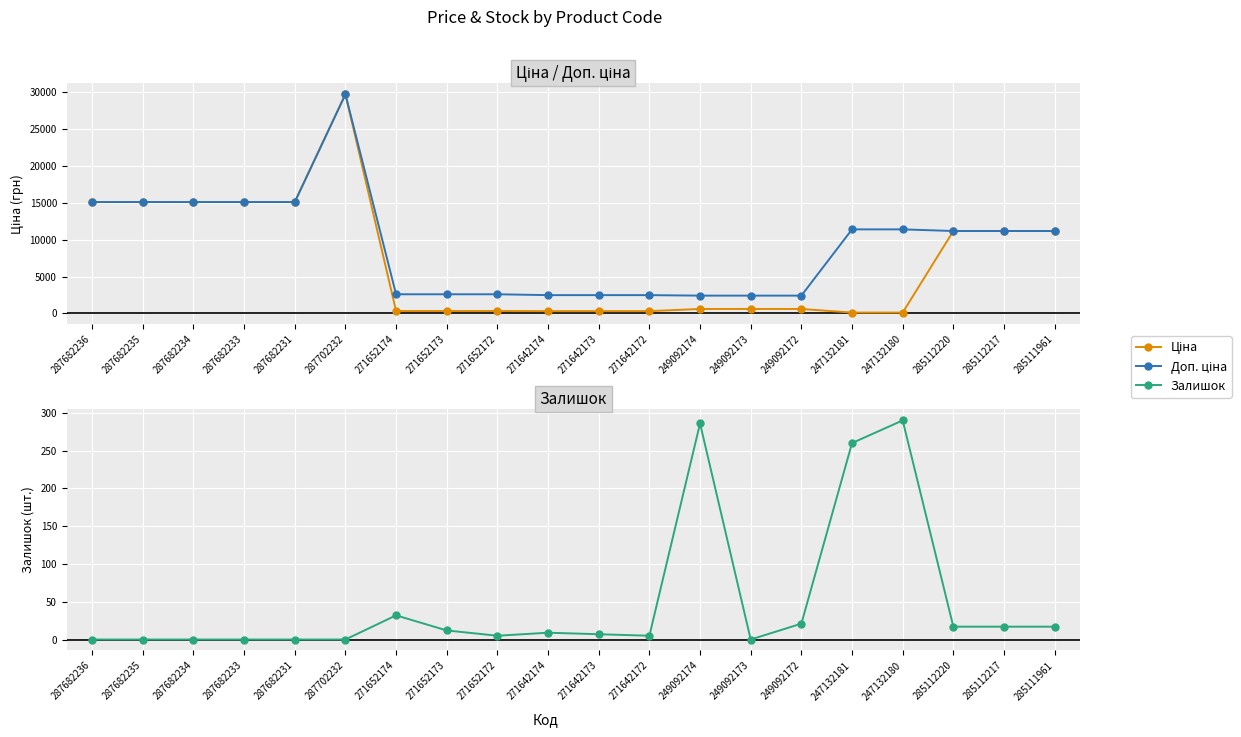

What is the difference between the Ціна values at 271652174 and 271642174?

14.5